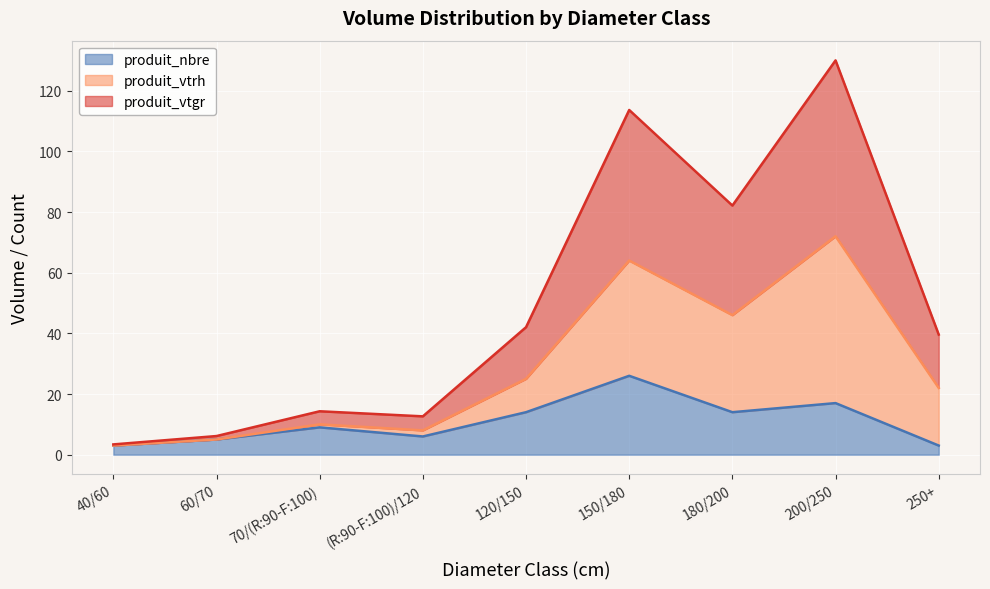

The produit_nbre series shows 37.1 at 150/180. True or false?

False